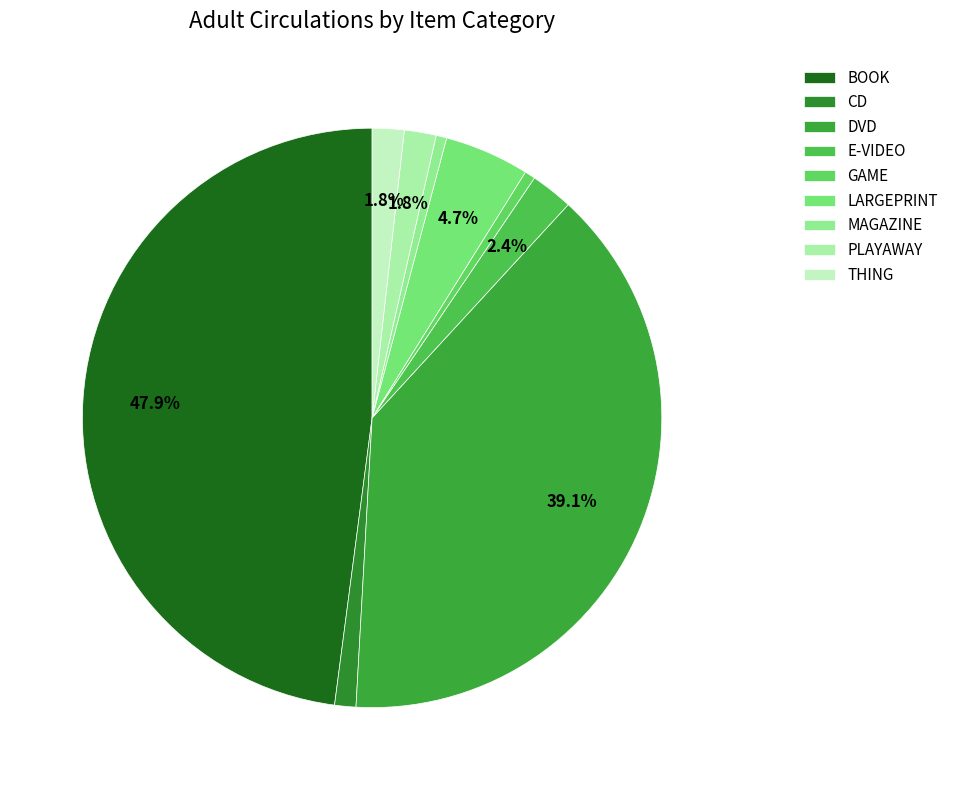

How many slices are in this pie chart?

9